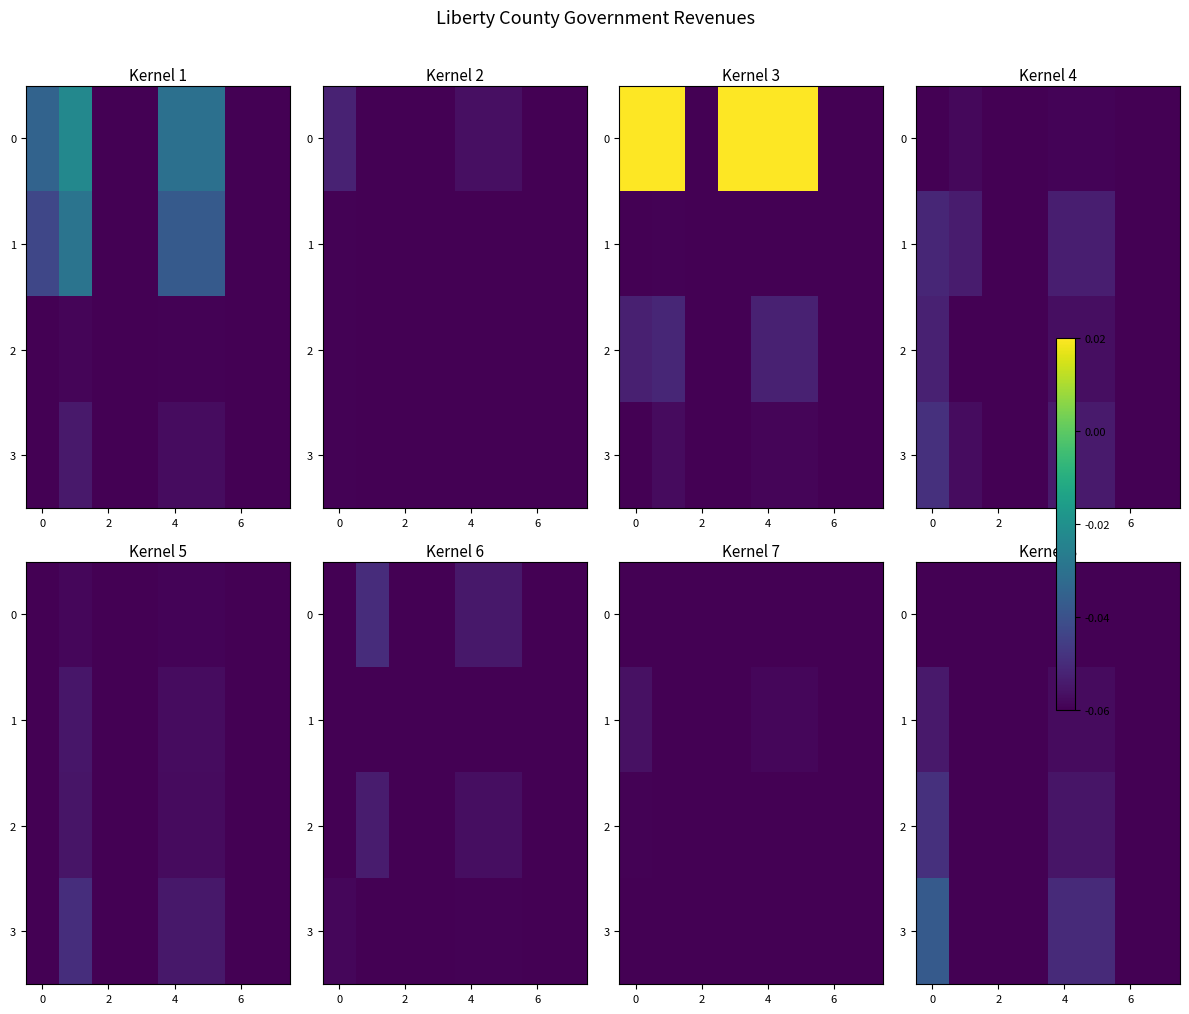

The 2 series shows 0.1 at 4. True or false?

False